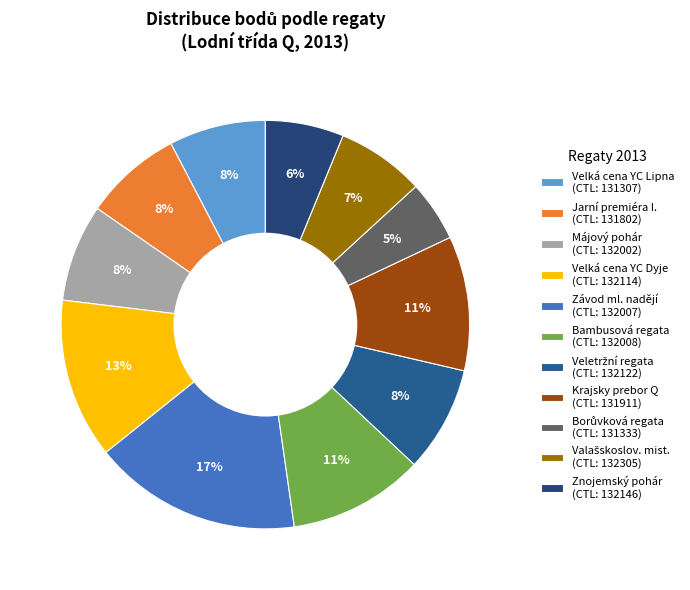

How many segments does this pie chart have?

11